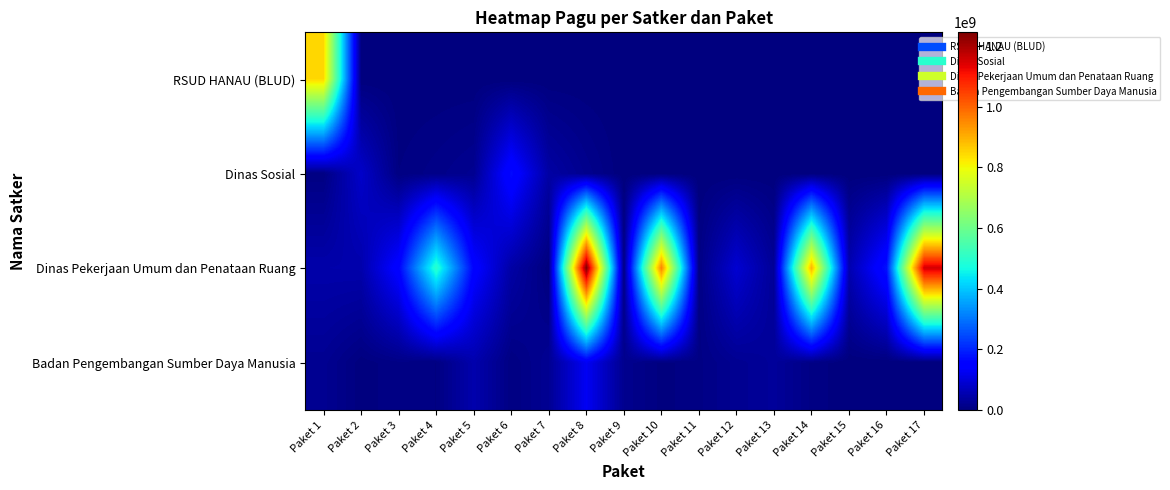

Between Paket 10 and Paket 11, which series saw the biggest shift?

Dinas Pekerjaan Umum dan Penataan Ruang